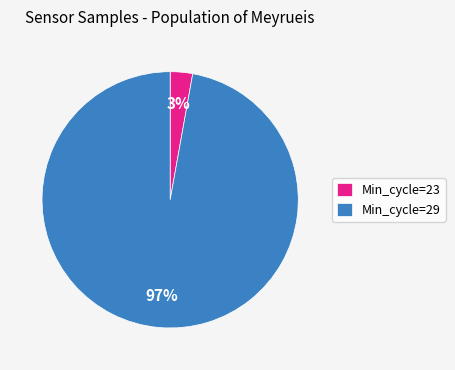

Is the sum of Min_cycle=29 and Min_cycle=23 greater than half?

Yes